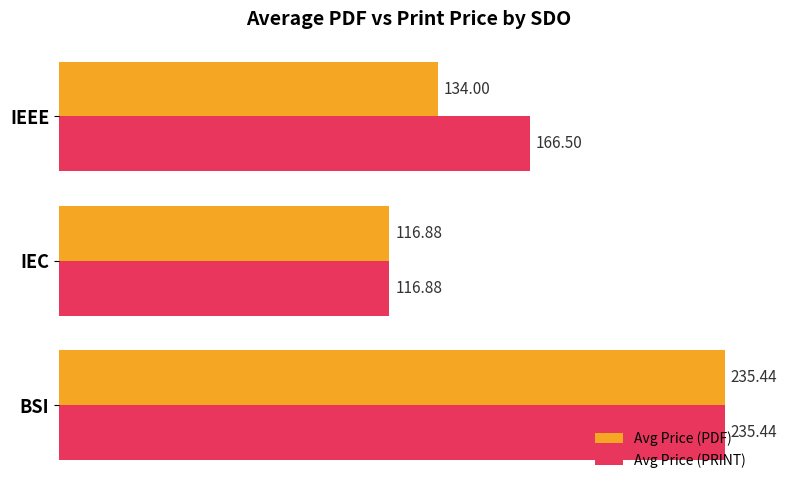

What are all the series names shown in the legend?

Avg Price (PDF), Avg Price (PRINT)